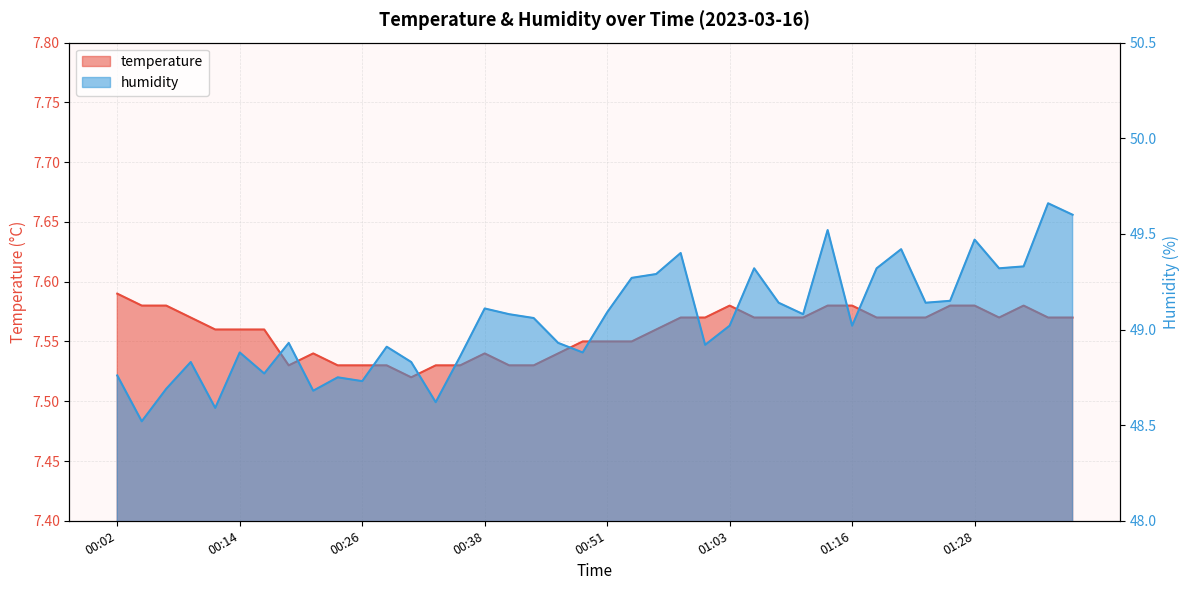

Between 00:53 and 01:38, which series saw the biggest shift?

humidity